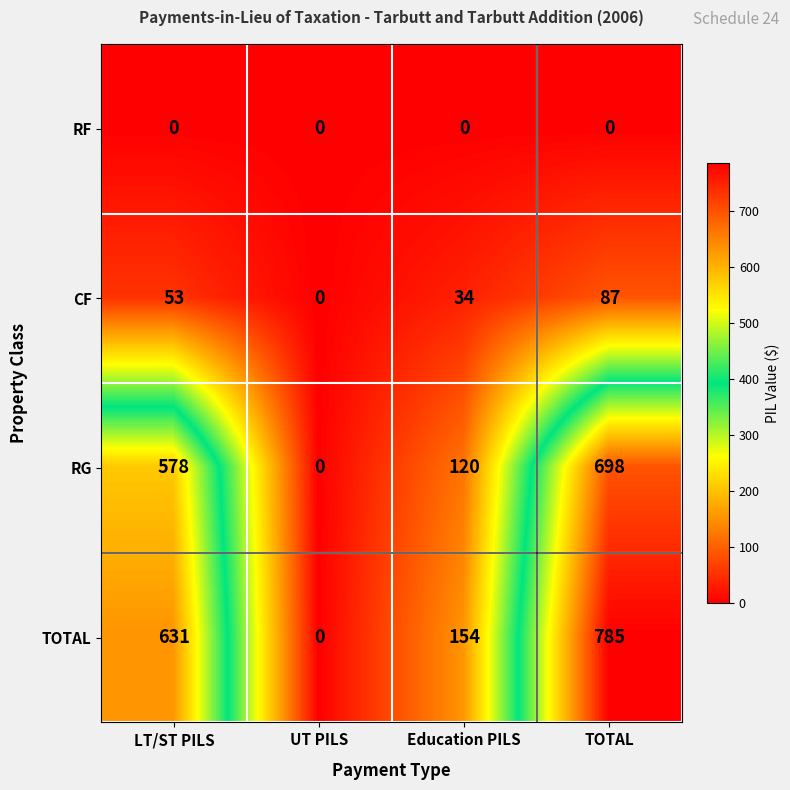

The TOTAL series shows 1315 at TOTAL. True or false?

False